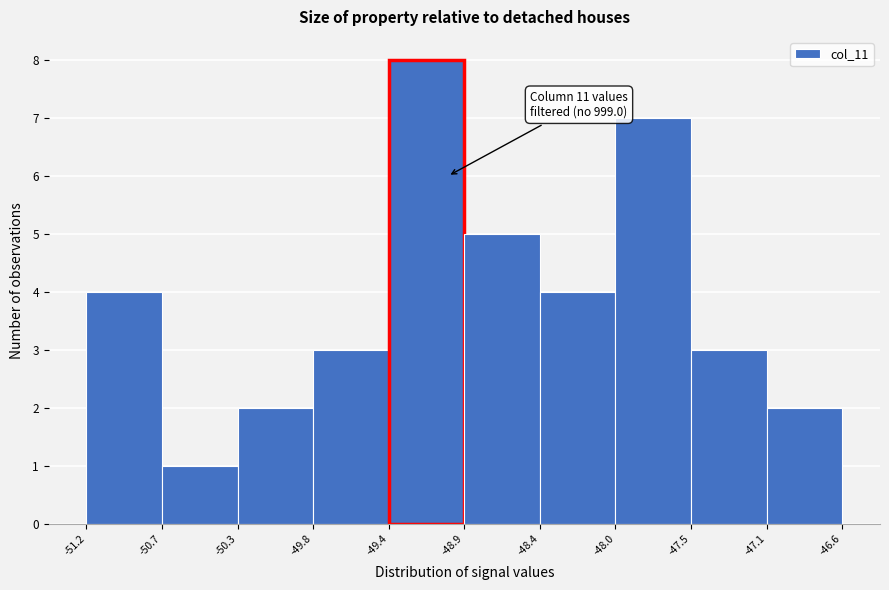

Which range on the x-axis has the tallest bar?

-49.4 to -48.9